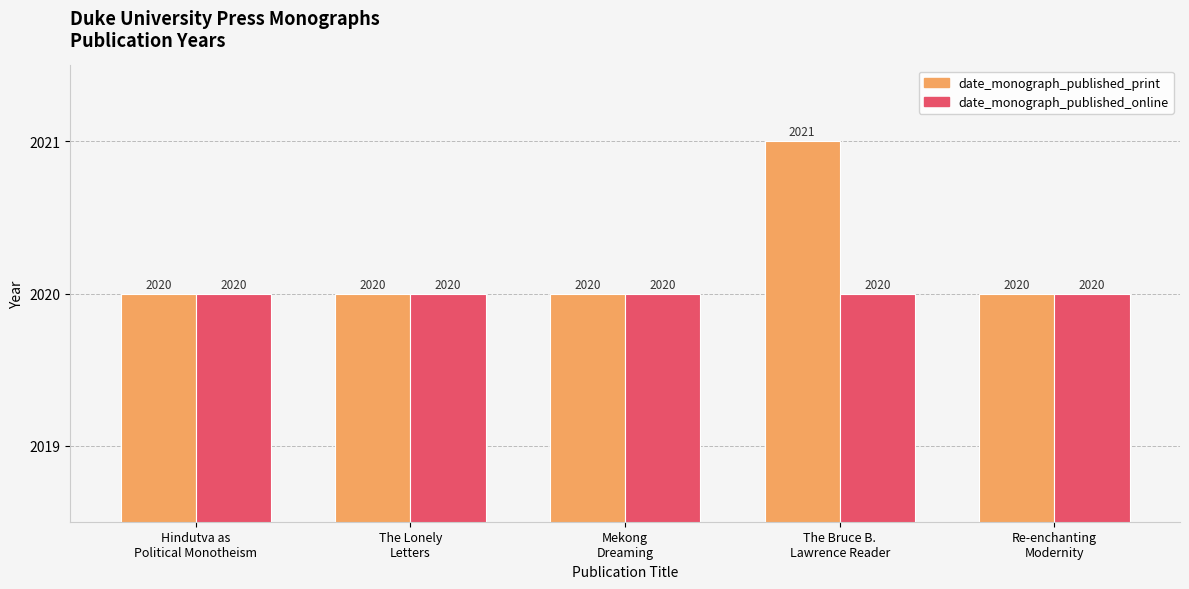

What is the average value of the date_monograph_published_online series?

2020